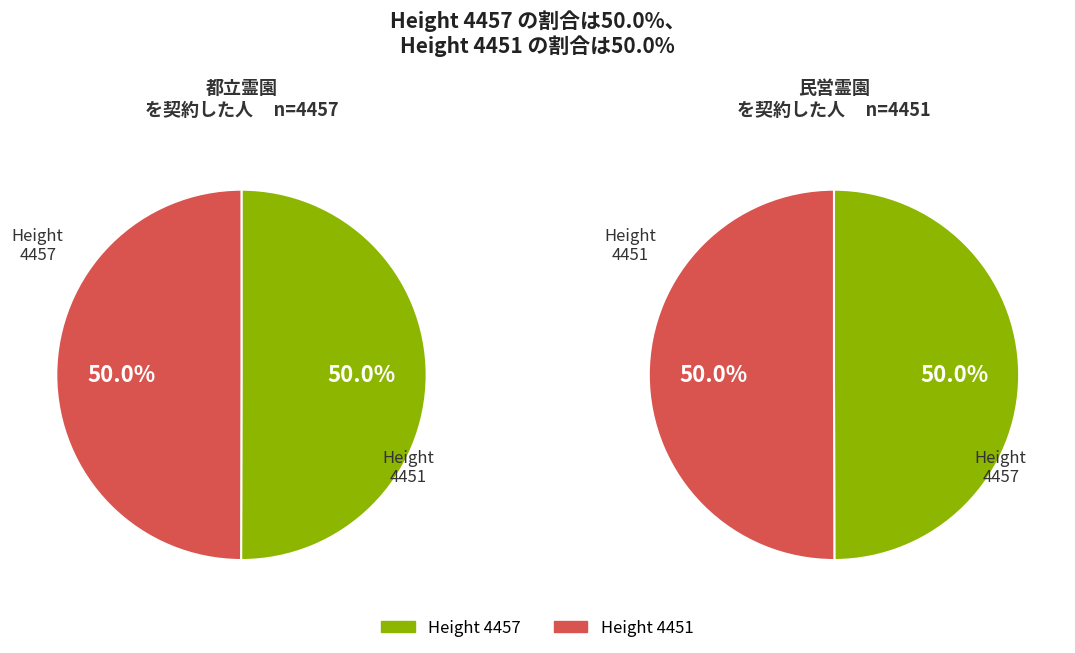

Rank the categories by value from lowest to highest.

4451, 4457